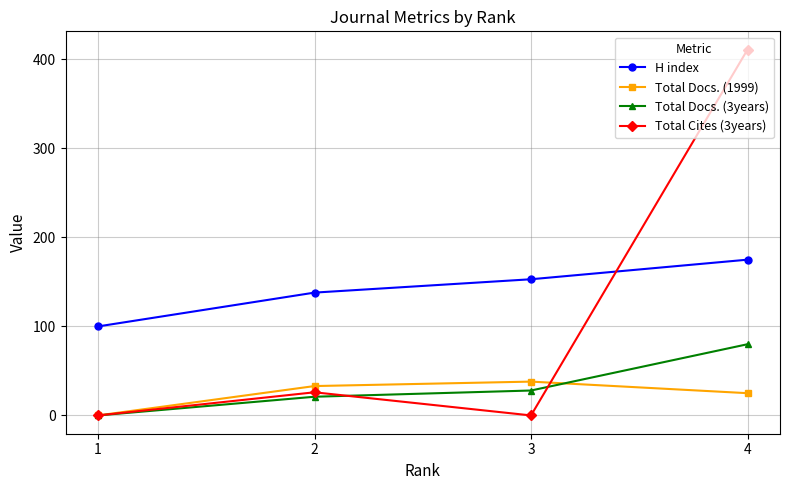

What is the average value of the H index series?

142